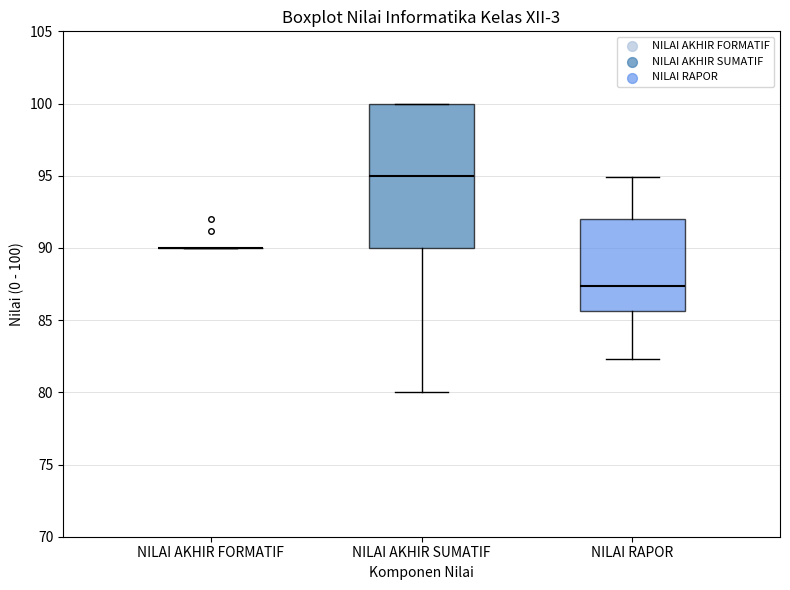

Which box is the tallest, from its lower edge to its upper edge?

NILAI AKHIR SUMATIF